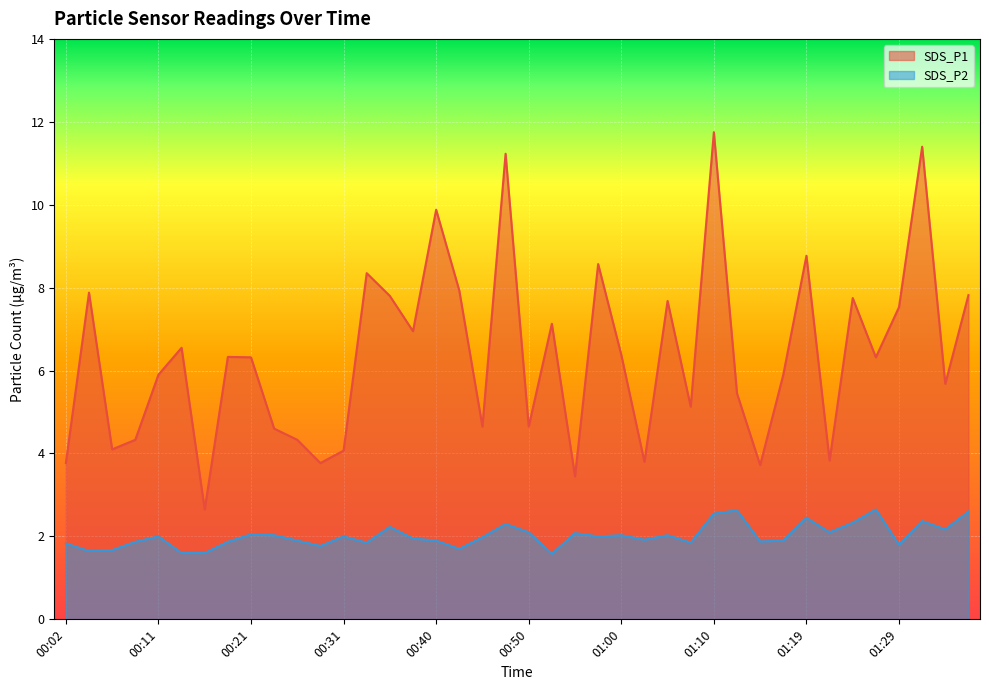

List the series in order of their overall mean, lowest first.

SDS_P2, SDS_P1